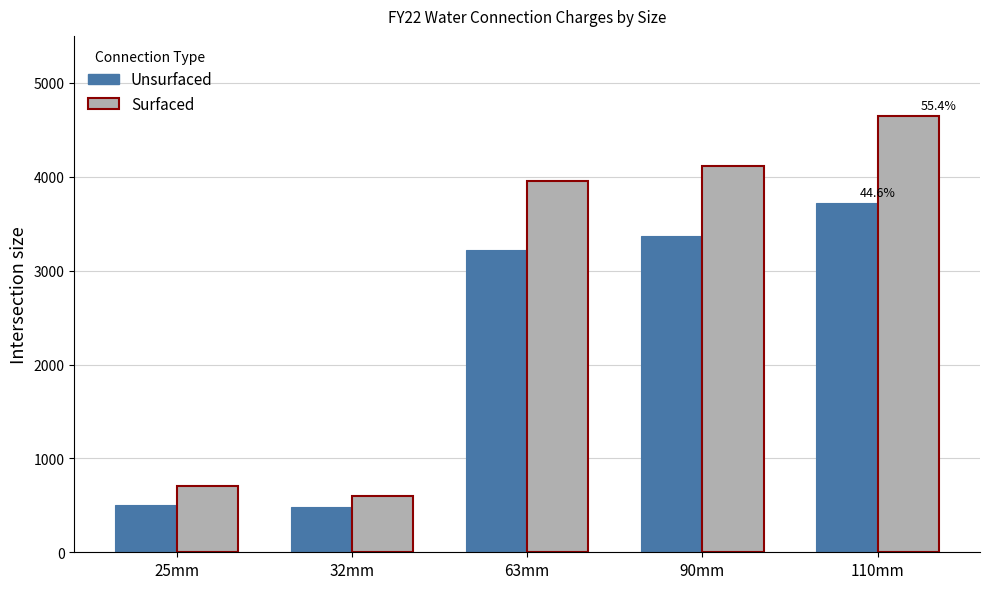

What is the value of the Surfaced bar at the 4th from the left?

4117